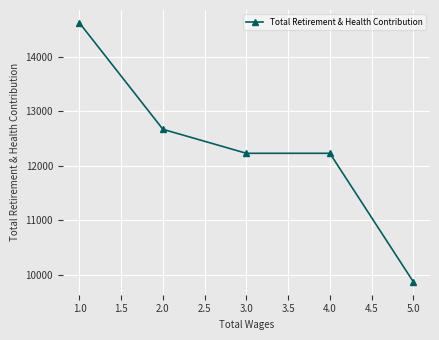

What is the label of the 2nd point from the left?

2.0